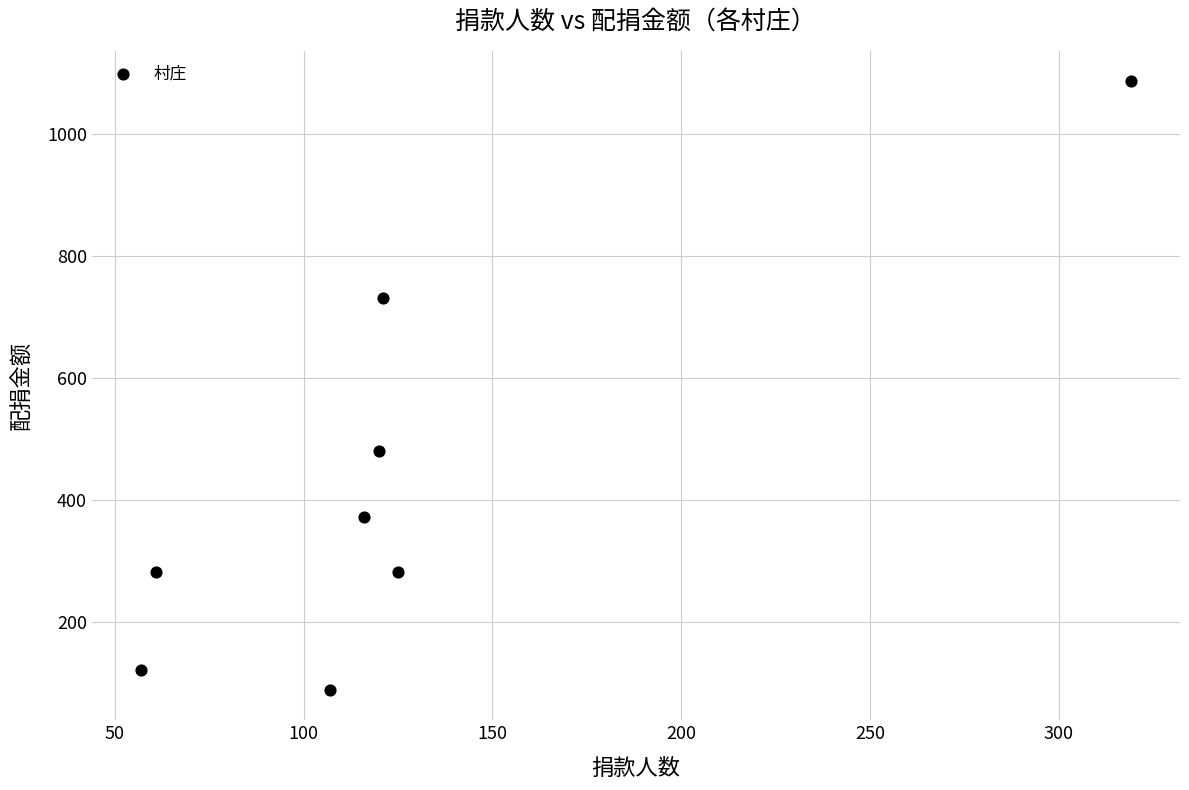

What is the average X value?

128.2